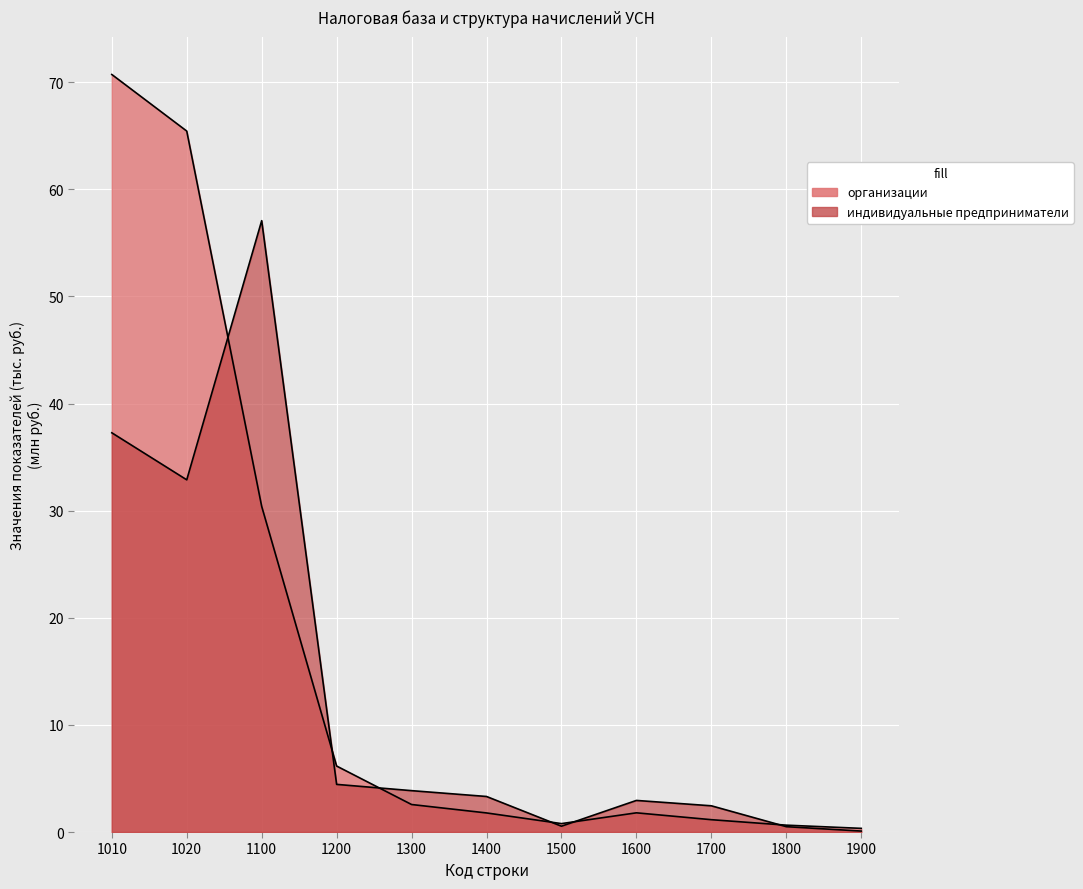

Is it true that индивидуальные предприниматели equals 57.1 at 1100?

True